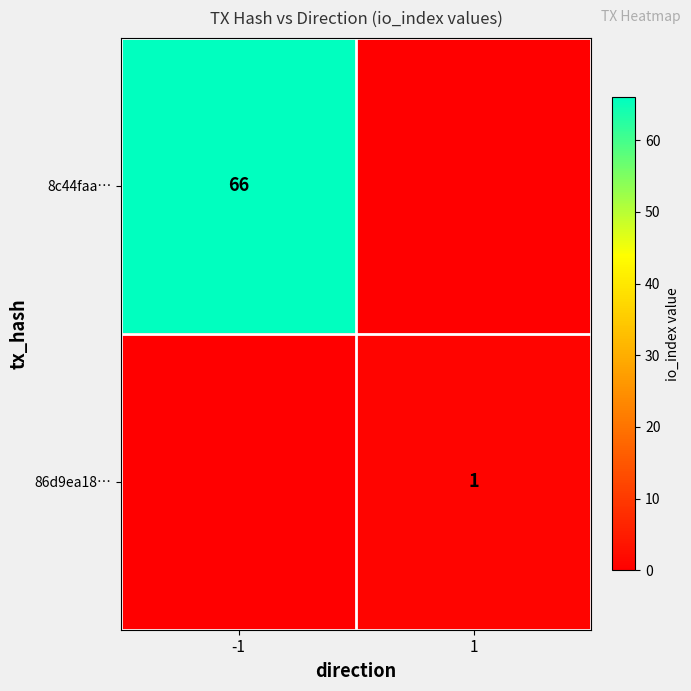

Is it true that 86d9ea18… equals 1 at 1?

True